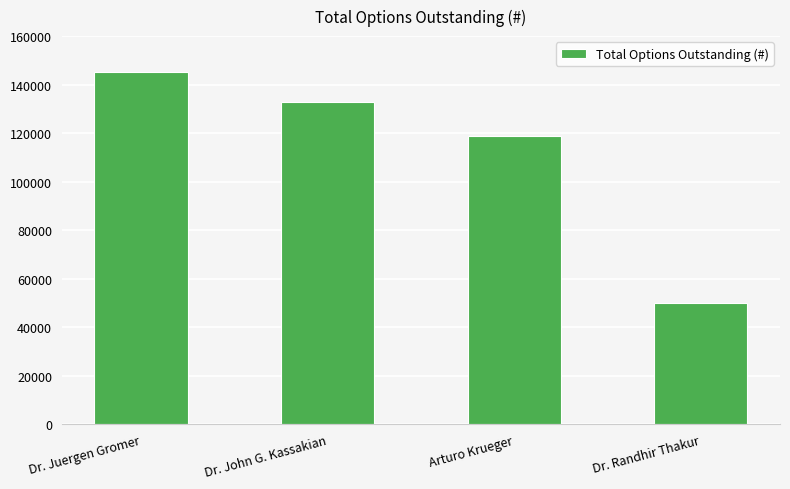

Rank the categories by value from lowest to highest.

Dr. Randhir Thakur, Arturo Krueger, Dr. John G. Kassakian, Dr. Juergen Gromer